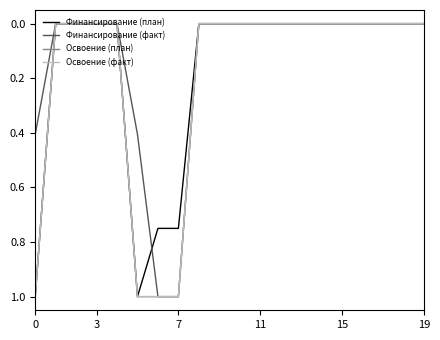

Is this an area chart (filled region under the line)?

No